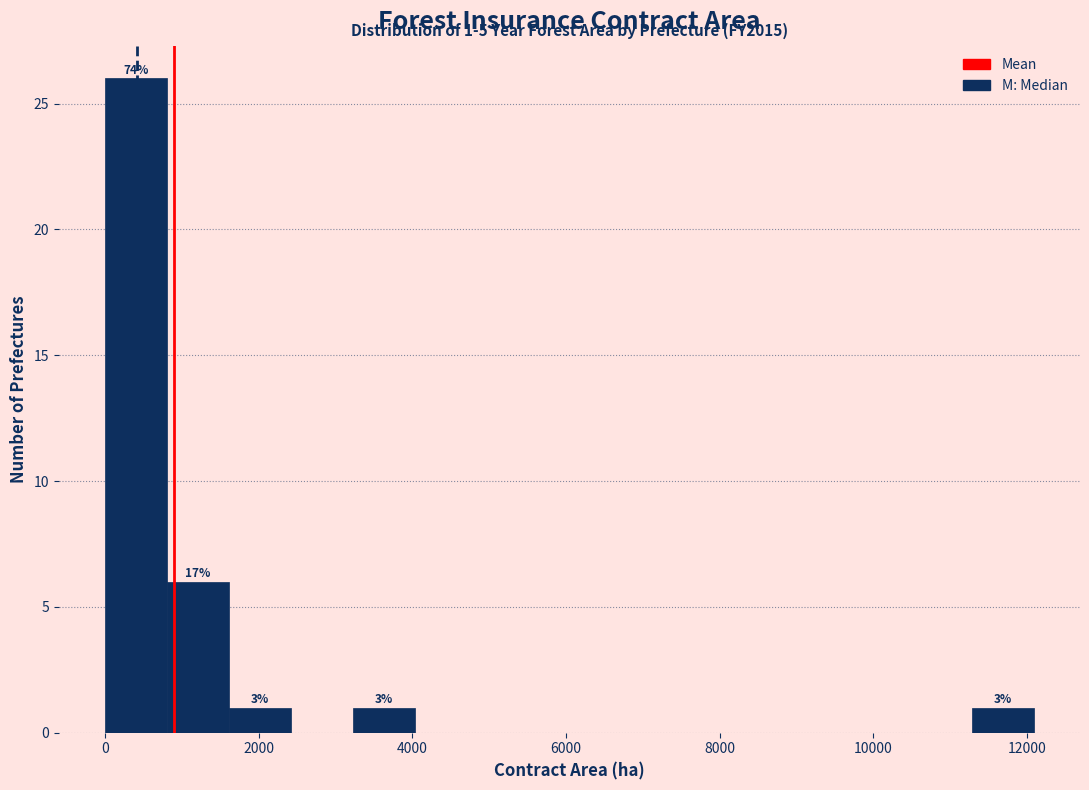

Which range on the x-axis has the tallest bar?

0 to 800